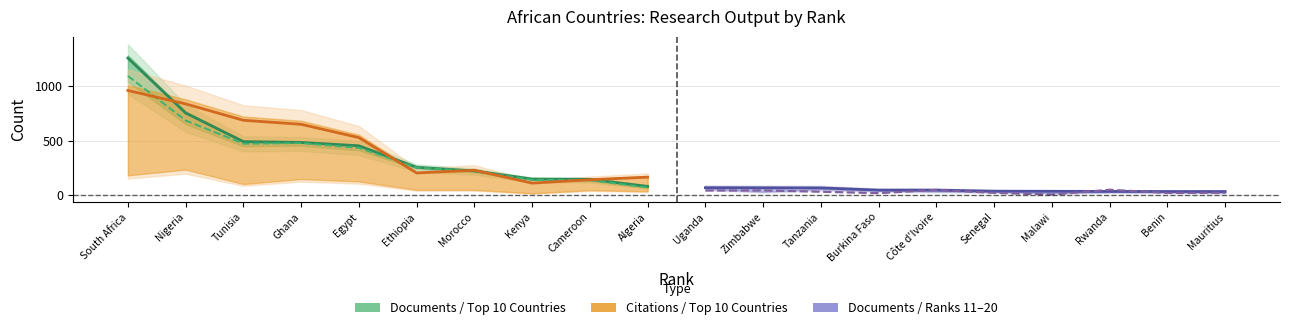

What is the value of the Citations (Ranks 1-10) point at the 6th from the left?

205